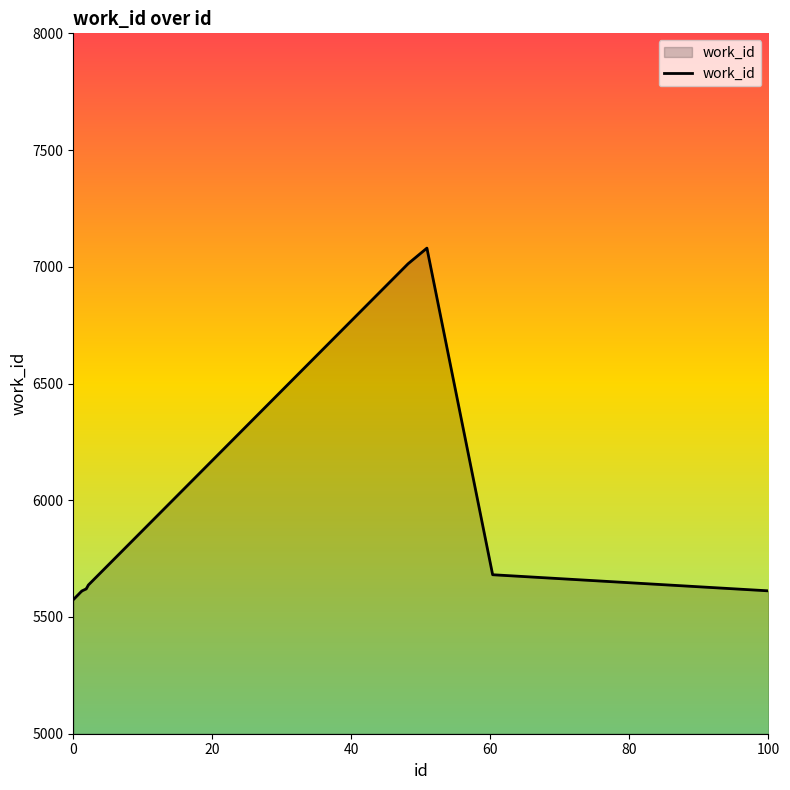

What is the minimum value shown in the chart?

5574